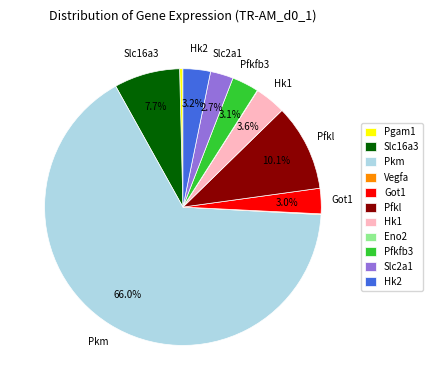

Between Pfkl and Pkm, which is larger?

Pkm